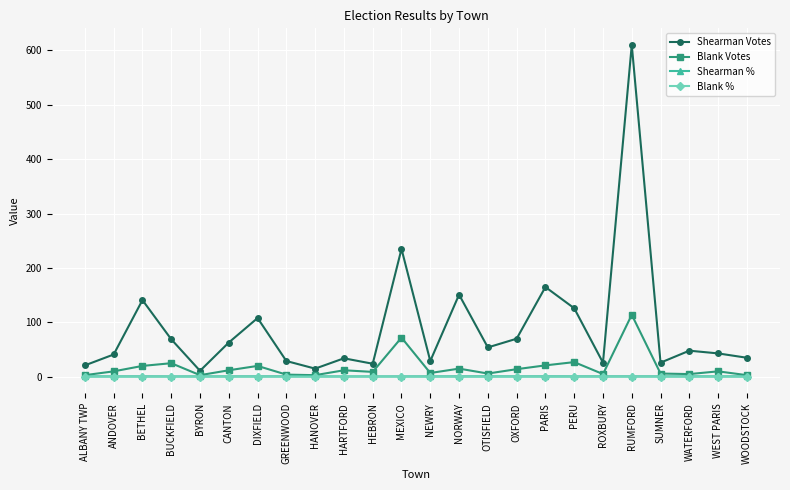

What is the label of the 16th point from the right?

HANOVER